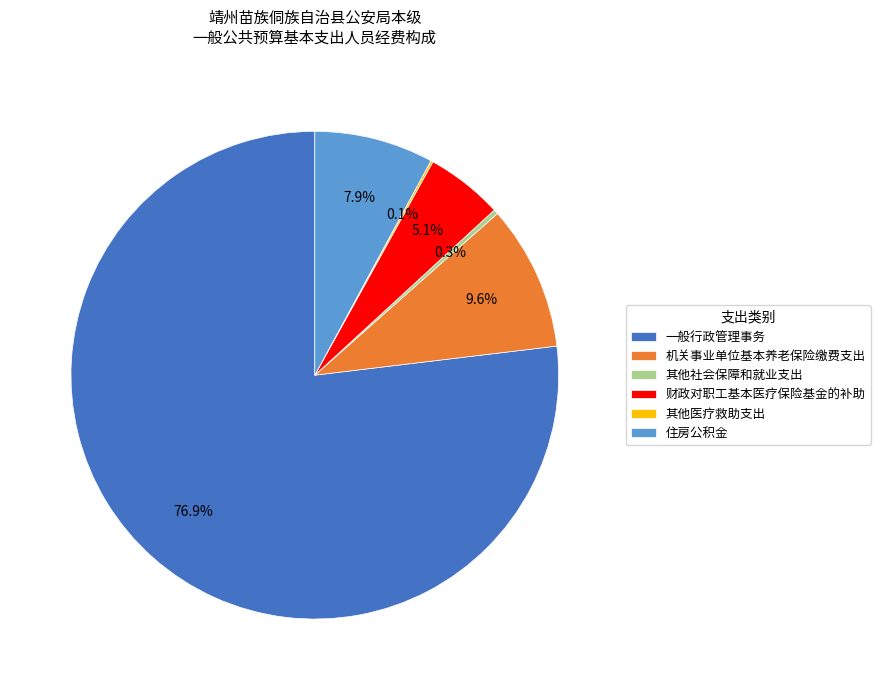

What is the ratio of the value at 住房公积金 to the value at 一般行政管理事务?

0.1